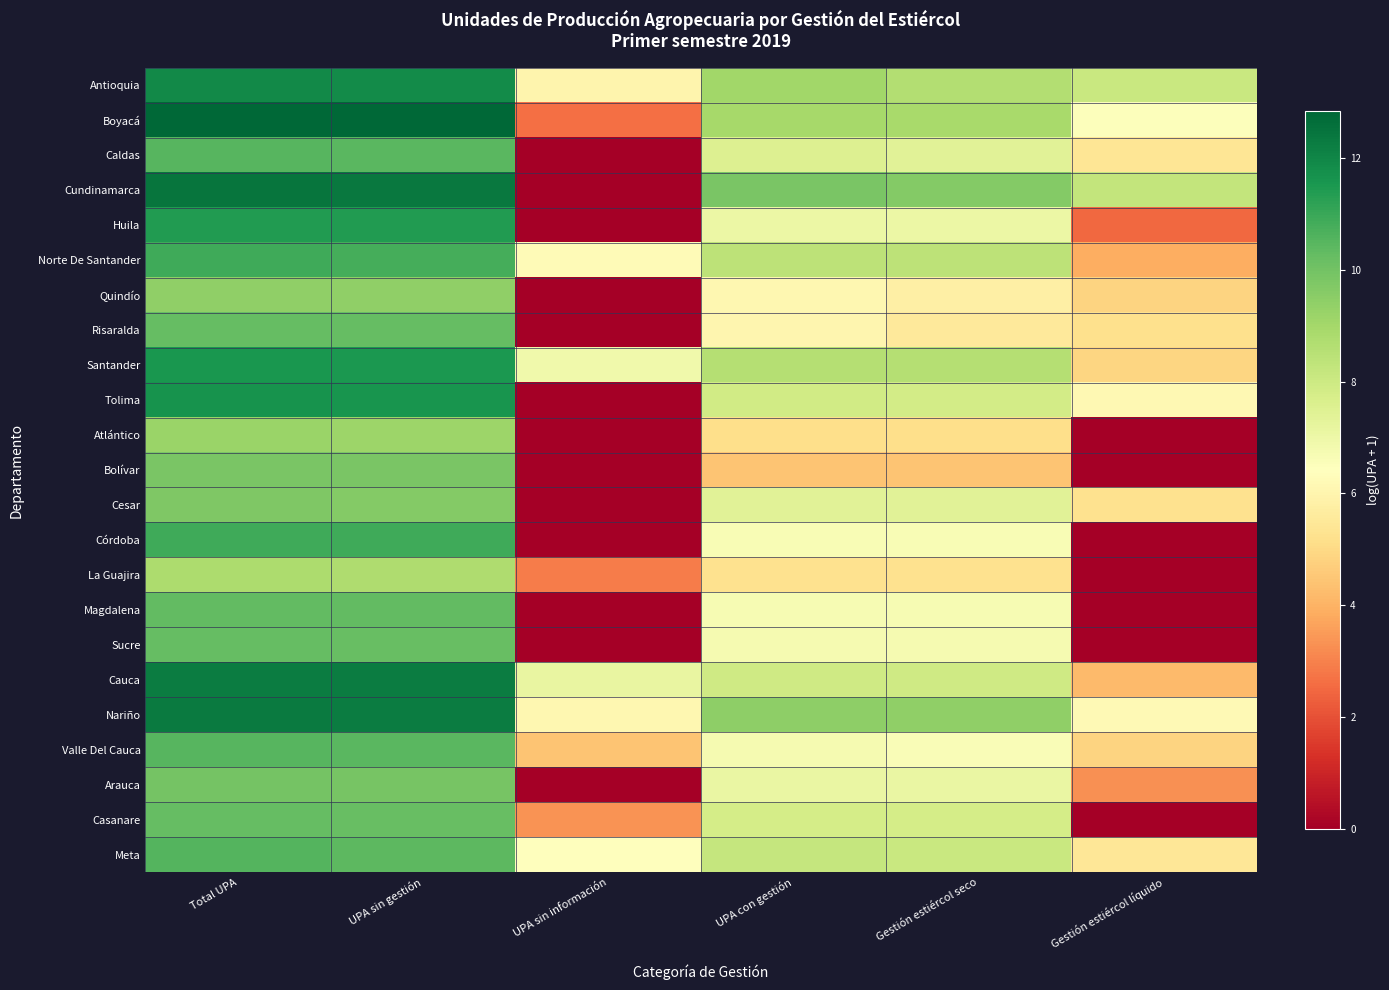

Reading left to right, extract all data points from this chart.

Antioquia: Total UPA=11.9	UPA sin gestión=11.9	UPA sin información=6.0	UPA con gestión=9.1	Gestión estiércol seco=8.7	Gestión estiércol líquido=8.1
Boyacá: Total UPA=12.8	UPA sin gestión=12.8	UPA sin información=2.6	UPA con gestión=8.9	Gestión estiércol seco=8.9	Gestión estiércol líquido=6.5
Caldas: Total UPA=10.5	UPA sin gestión=10.5	UPA sin información=0.0	UPA con gestión=7.5	Gestión estiércol seco=7.4	Gestión estiércol líquido=5.4
Cundinamarca: Total UPA=12.5	UPA sin gestión=12.4	UPA sin información=0.0	UPA con gestión=9.8	Gestión estiércol seco=9.6	Gestión estiércol líquido=8.2
Huila: Total UPA=11.4	UPA sin gestión=11.4	UPA sin información=0.0	UPA con gestión=7.0	Gestión estiércol seco=7.0	Gestión estiércol líquido=2.5
Norte De Santander: Total UPA=10.9	UPA sin gestión=10.8	UPA sin información=6.3	UPA con gestión=8.4	Gestión estiércol seco=8.4	Gestión estiércol líquido=3.9
Quindío: Total UPA=9.4	UPA sin gestión=9.4	UPA sin información=0.0	UPA con gestión=6.1	Gestión estiércol seco=5.8	Gestión estiércol líquido=4.9
Risaralda: Total UPA=10.3	UPA sin gestión=10.3	UPA sin información=0.0	UPA con gestión=6.0	Gestión estiércol seco=5.5	Gestión estiércol líquido=5.2
Santander: Total UPA=11.6	UPA sin gestión=11.5	UPA sin información=6.9	UPA con gestión=8.6	Gestión estiércol seco=8.6	Gestión estiércol líquido=4.9
Tolima: Total UPA=11.6	UPA sin gestión=11.6	UPA sin información=0.0	UPA con gestión=7.9	Gestión estiércol seco=7.8	Gestión estiércol líquido=6.1
Atlántico: Total UPA=9.2	UPA sin gestión=9.2	UPA sin información=0.0	UPA con gestión=5.1	Gestión estiércol seco=5.1	Gestión estiércol líquido=0.0
Bolívar: Total UPA=9.8	UPA sin gestión=9.8	UPA sin información=0.0	UPA con gestión=4.4	Gestión estiércol seco=4.4	Gestión estiércol líquido=0.0
Cesar: Total UPA=9.8	UPA sin gestión=9.7	UPA sin información=0.0	UPA con gestión=7.4	Gestión estiércol seco=7.4	Gestión estiércol líquido=5.2
Córdoba: Total UPA=10.9	UPA sin gestión=10.9	UPA sin información=0.0	UPA con gestión=6.6	Gestión estiércol seco=6.6	Gestión estiércol líquido=0.0
La Guajira: Total UPA=8.8	UPA sin gestión=8.8	UPA sin información=2.9	UPA con gestión=5.2	Gestión estiércol seco=5.2	Gestión estiércol líquido=0.0
Magdalena: Total UPA=10.3	UPA sin gestión=10.3	UPA sin información=0.0	UPA con gestión=6.7	Gestión estiércol seco=6.7	Gestión estiércol líquido=0.0
Sucre: Total UPA=10.3	UPA sin gestión=10.2	UPA sin información=0.0	UPA con gestión=6.7	Gestión estiércol seco=6.7	Gestión estiércol líquido=0.0
Cauca: Total UPA=12.3	UPA sin gestión=12.3	UPA sin información=7.1	UPA con gestión=7.9	Gestión estiércol seco=7.9	Gestión estiércol líquido=4.2
Nariño: Total UPA=12.3	UPA sin gestión=12.2	UPA sin información=6.1	UPA con gestión=9.4	Gestión estiércol seco=9.4	Gestión estiércol líquido=6.2
Valle Del Cauca: Total UPA=10.5	UPA sin gestión=10.5	UPA sin información=4.5	UPA con gestión=6.7	Gestión estiércol seco=6.6	Gestión estiércol líquido=4.8
Arauca: Total UPA=9.9	UPA sin gestión=9.9	UPA sin información=0.0	UPA con gestión=7.1	Gestión estiércol seco=7.1	Gestión estiércol líquido=3.3
Casanare: Total UPA=10.3	UPA sin gestión=10.2	UPA sin información=3.3	UPA con gestión=7.8	Gestión estiércol seco=7.8	Gestión estiércol líquido=0.0
Meta: Total UPA=10.5	UPA sin gestión=10.4	UPA sin información=6.5	UPA con gestión=8.2	Gestión estiércol seco=8.1	Gestión estiércol líquido=5.4